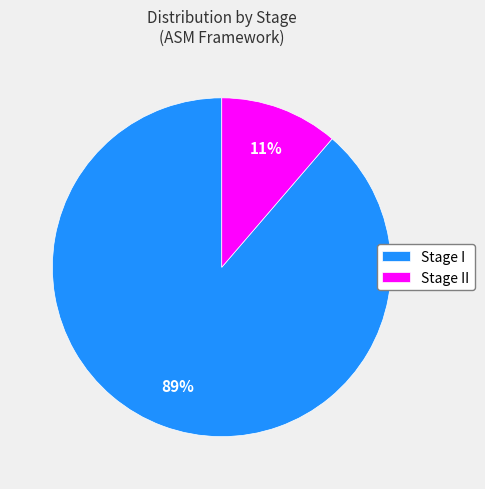

Which has a higher value, Stage II or Stage I?

Stage I